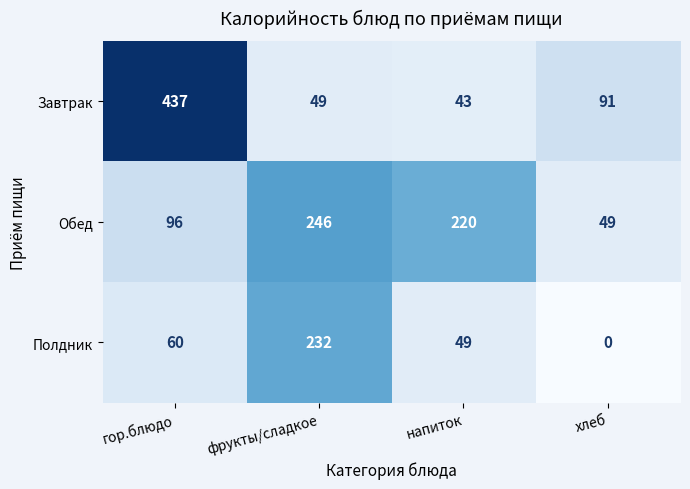

How many data points does each series have?

4